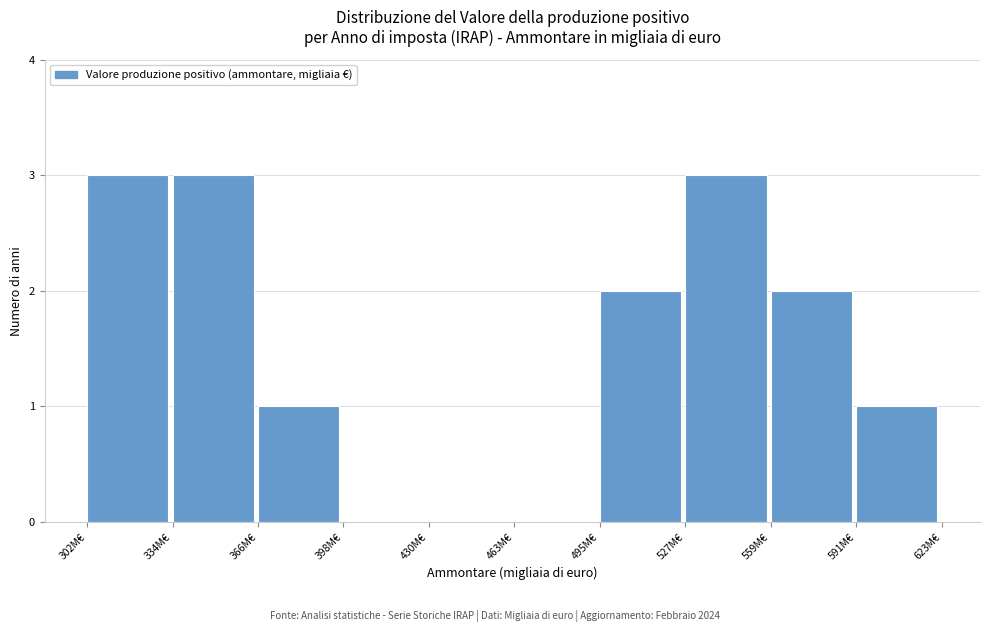

Reading left to right, transcribe all the data shown in this chart.

302M€=3	334M€=3	366M€=1	398M€=0	430M€=0	463M€=0	495M€=2	527M€=3	559M€=2	591M€=1